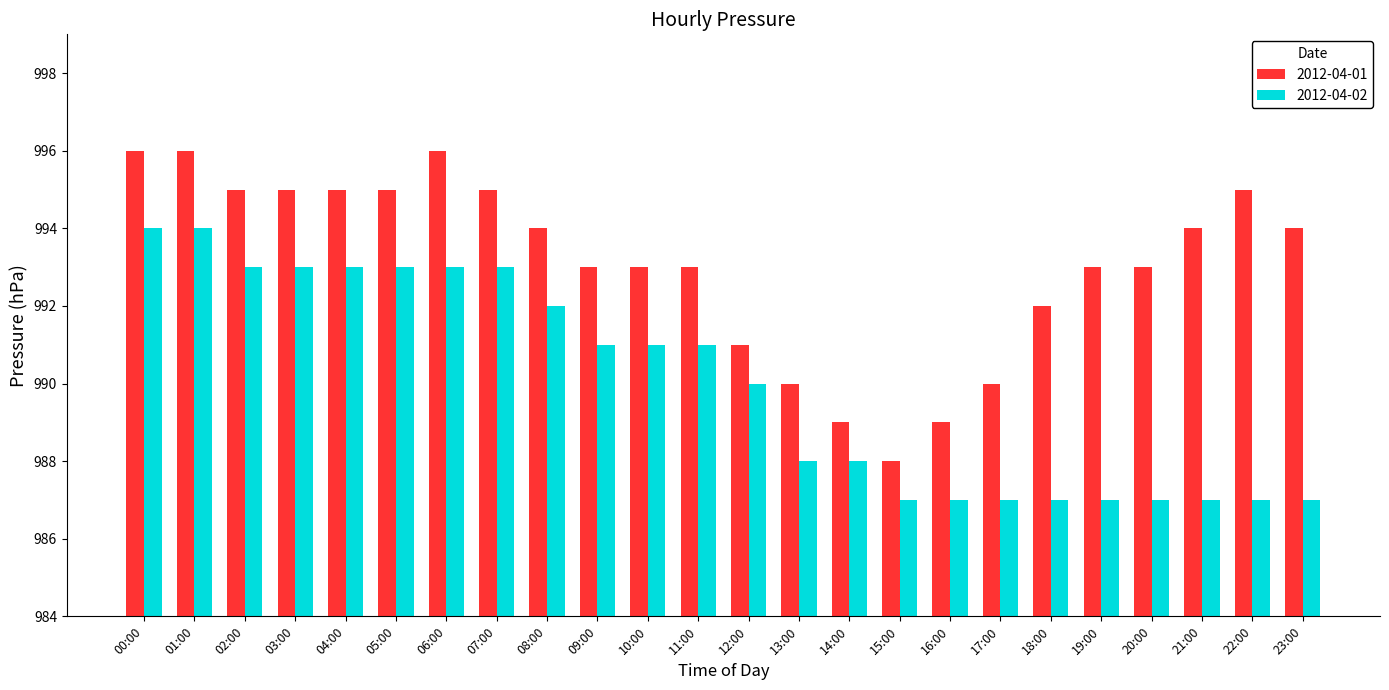

The value of 2012-04-02 at 06:00 is 1421. True or false?

False